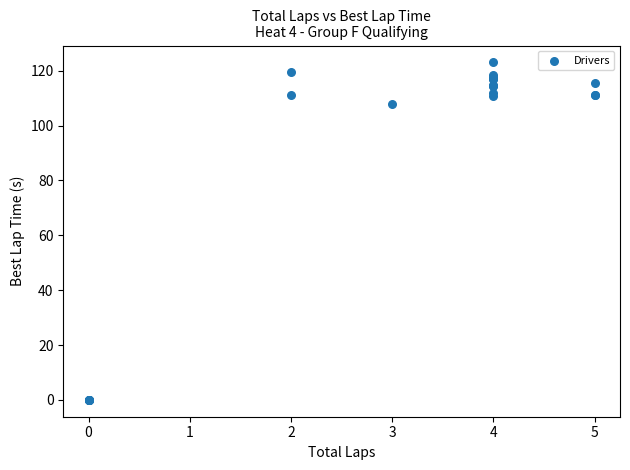

What Y value in the scatter plot is closest to 61?

107.7